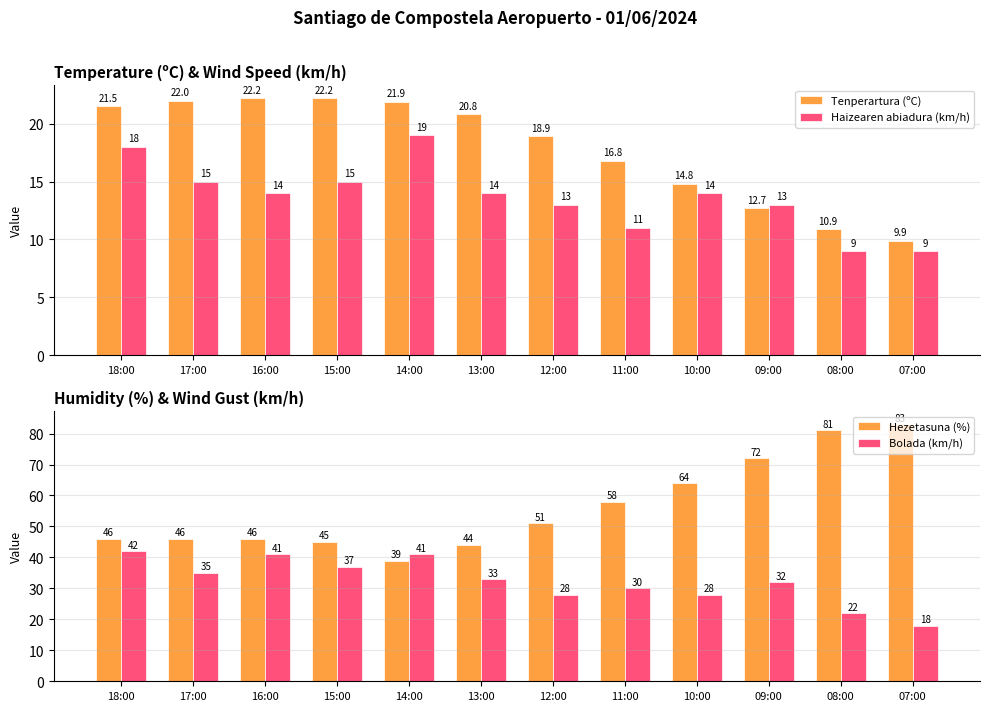

Count the number of data series in this chart.

4